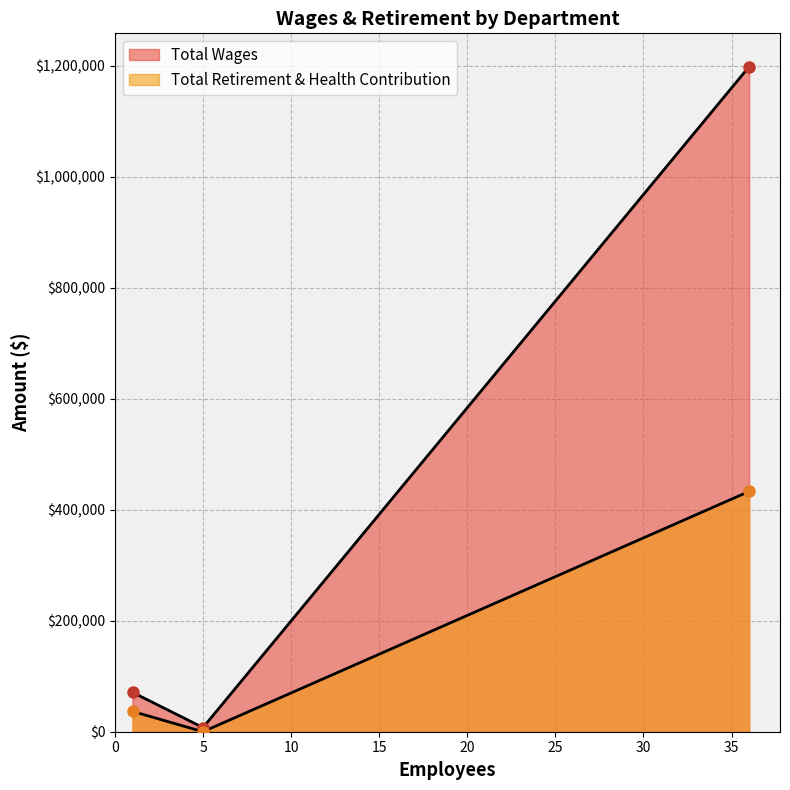

How many values in the Total Retirement & Health Contribution series are below 36646?

1